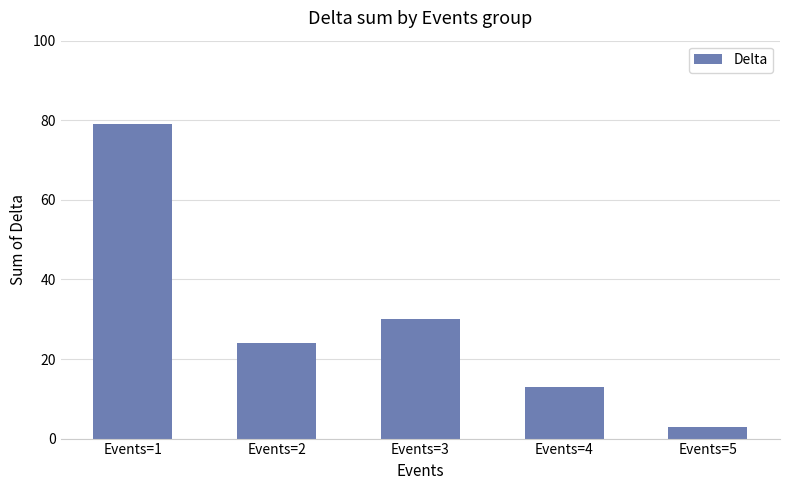

Are the bars horizontal?

No